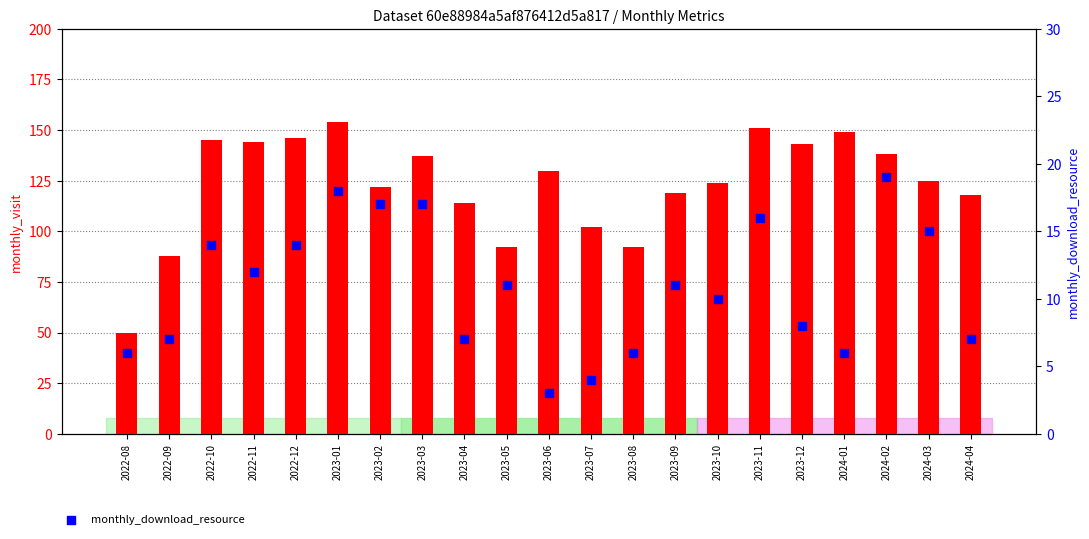

Which series contains the highest Y value?

monthly_visit